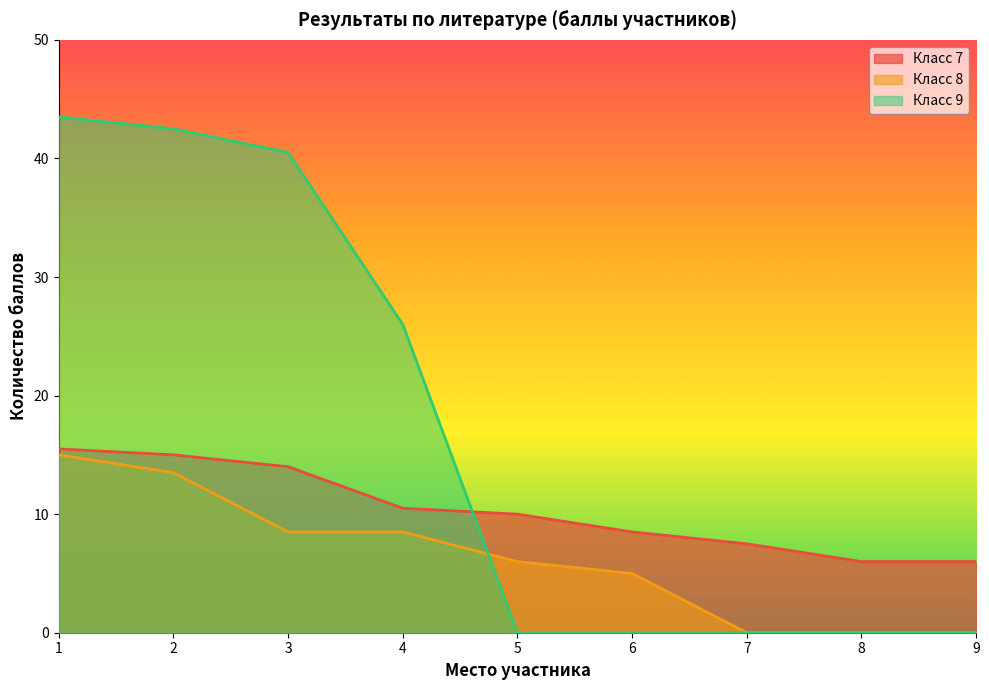

At 4, list the series in order from largest to smallest.

Класс 9, Класс 7, Класс 8